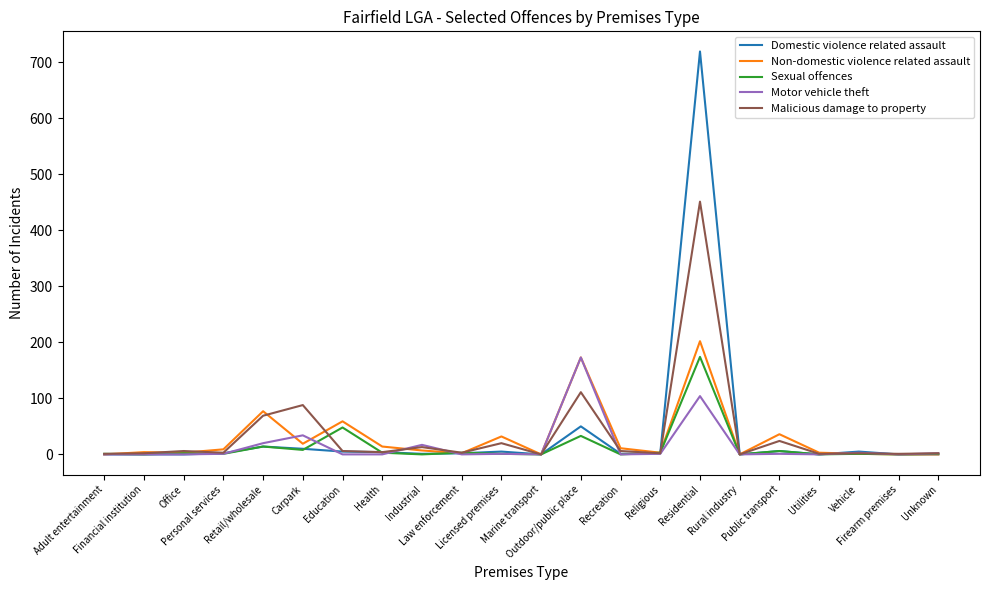

How many lines are shown in the chart?

5